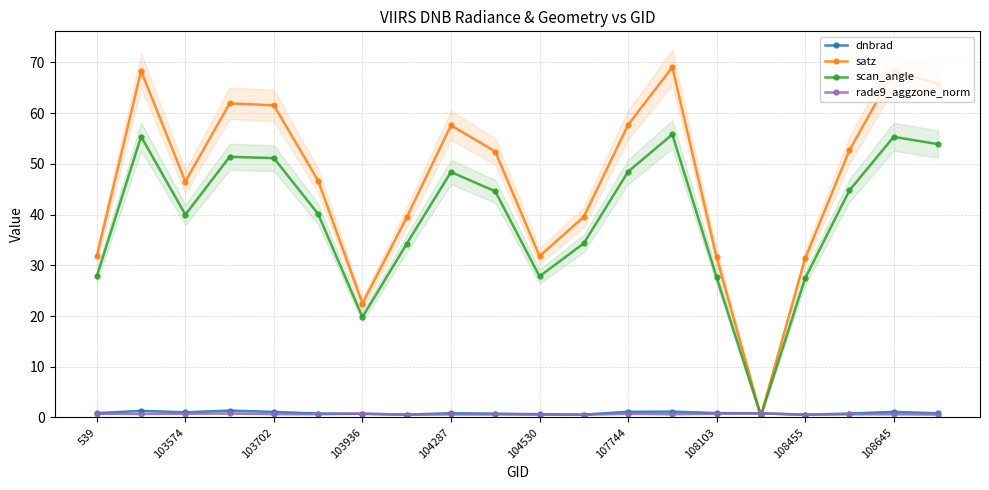

True or false: scan_angle has more than 1 interior local peaks.

True